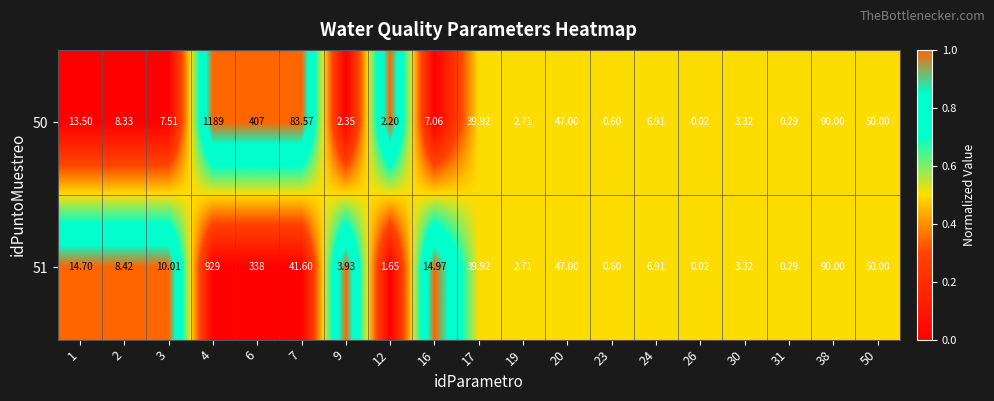

Is the value of 51 at 50 greater than the value of 50 at 30?

Yes